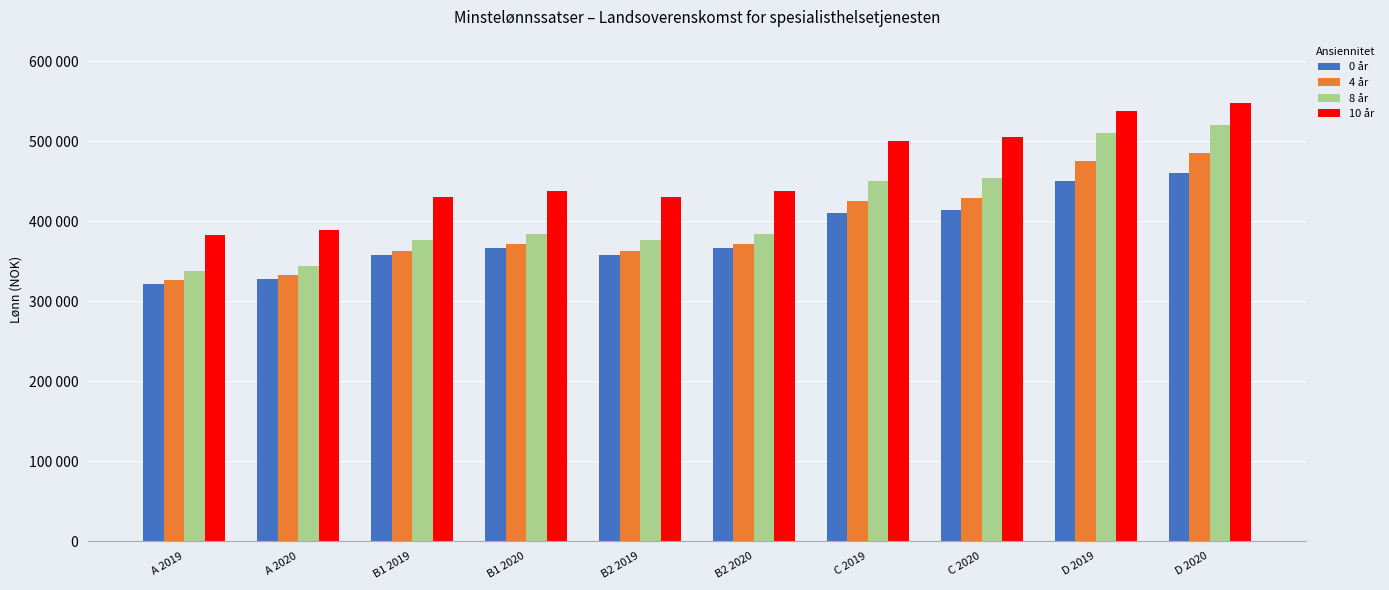

What are all the series names shown in the legend?

0 år, 4 år, 8 år, 10 år